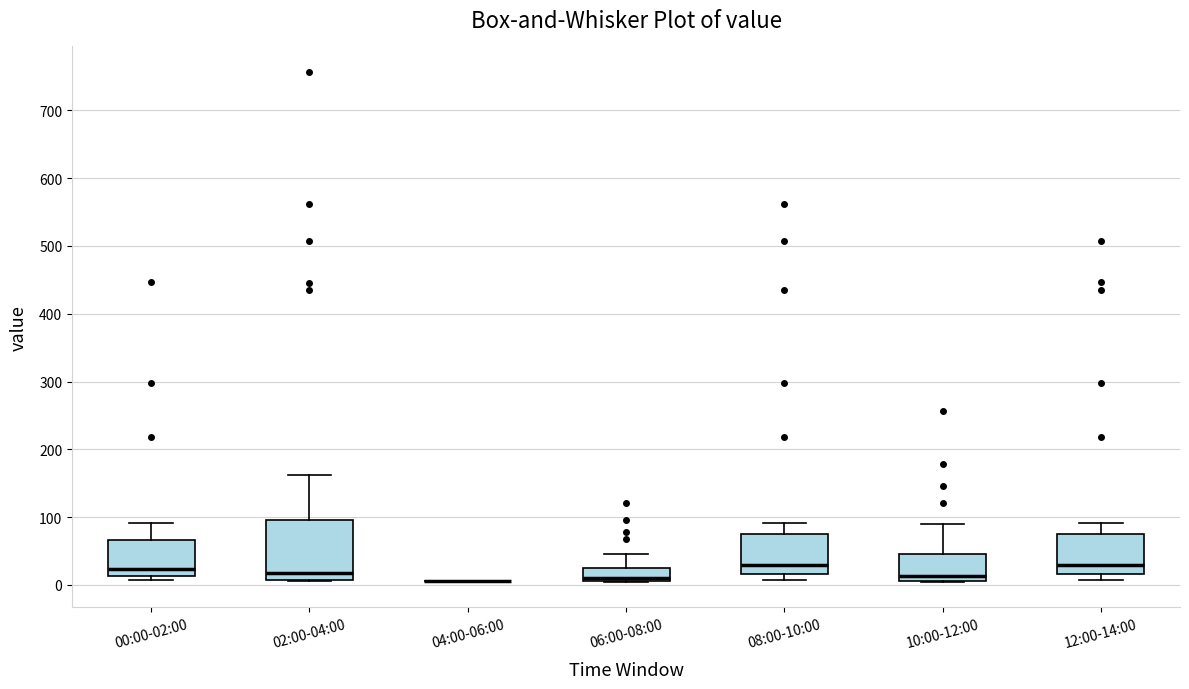

Reading left to right, read every box against the y-axis: the position of its median line, the range the box covers, and the ends of its whiskers. The values are not printed on the chart, so give them approximately, as read against the axis.

00:00-02:00: median 20, box 10 to 70, whiskers 10 (just below the box's lower edge) to 90
02:00-04:00: median 20, box 10 to 100, whiskers 10 to 160
04:00-06:00: box collapsed to a line at 10, whiskers 10 to 10
06:00-08:00: median 10 (just above the box's lower edge), box 10 to 30, whiskers 10 to 50
08:00-10:00: median 30, box 20 to 70, whiskers 10 to 90
10:00-12:00: median 10 (just above the box's lower edge), box 10 to 50, whiskers 0 to 90
12:00-14:00: median 30, box 20 to 70, whiskers 10 to 90